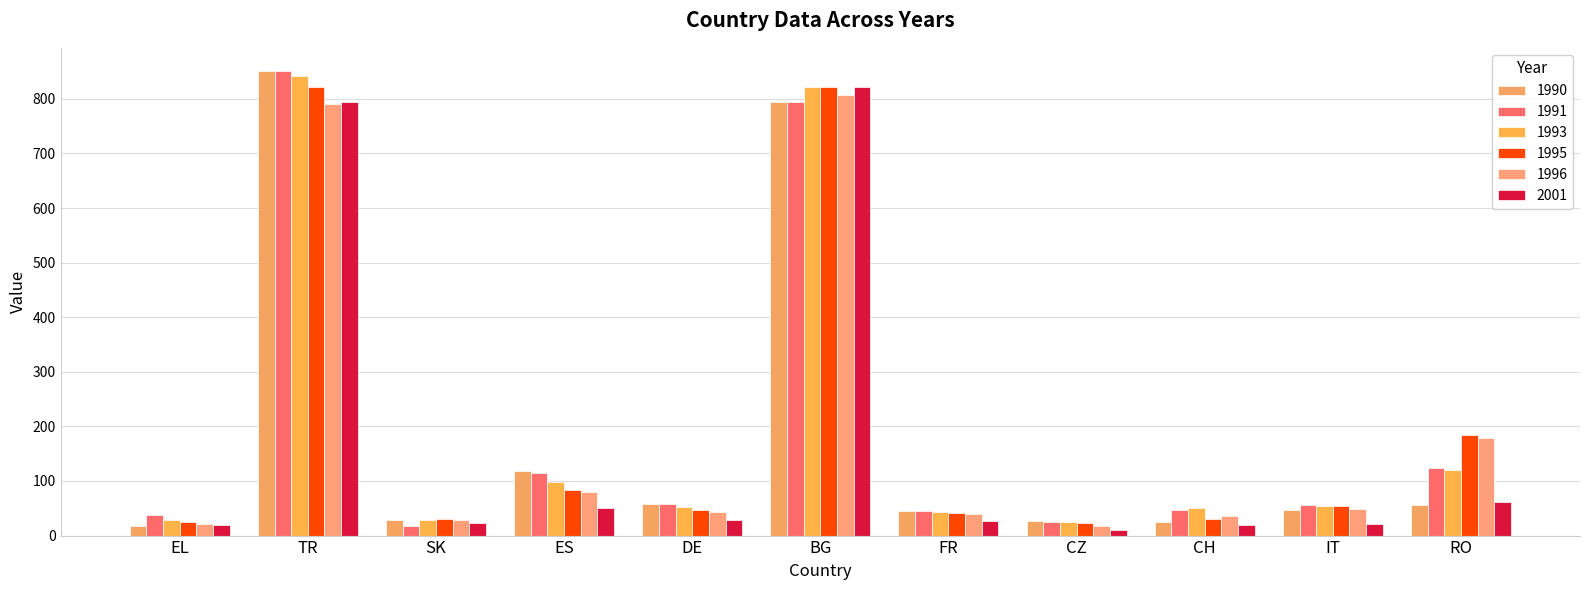

Reading left to right, transcribe all the data shown in this chart.

1990: 18	851	28	119	57	795	45	27	24	47	56
1991: 37	851	18	114	57	795	45	24	47	56	124
1993: 29	842	28	98	53	822	44	24	50	54	121
1995: 25	822	31	83	46	822	41	23	31	55	184
1996: 22	791	28	80	43	808	39	18	35	48	178
2001: 19	795	23	51	29	822	27	10	19	22	61